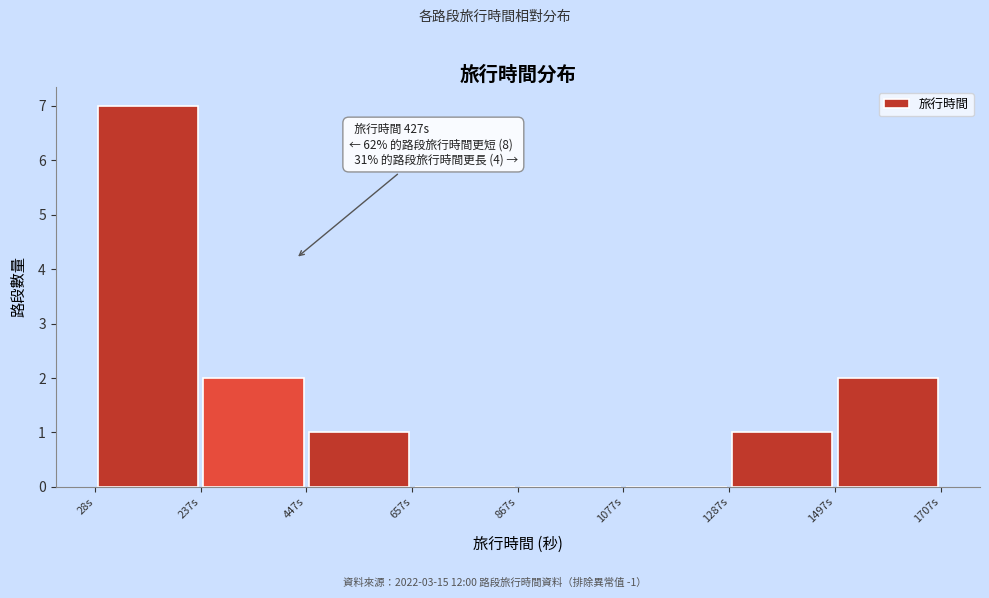

Over which range of the x-axis is the bar tallest?

50 to 250